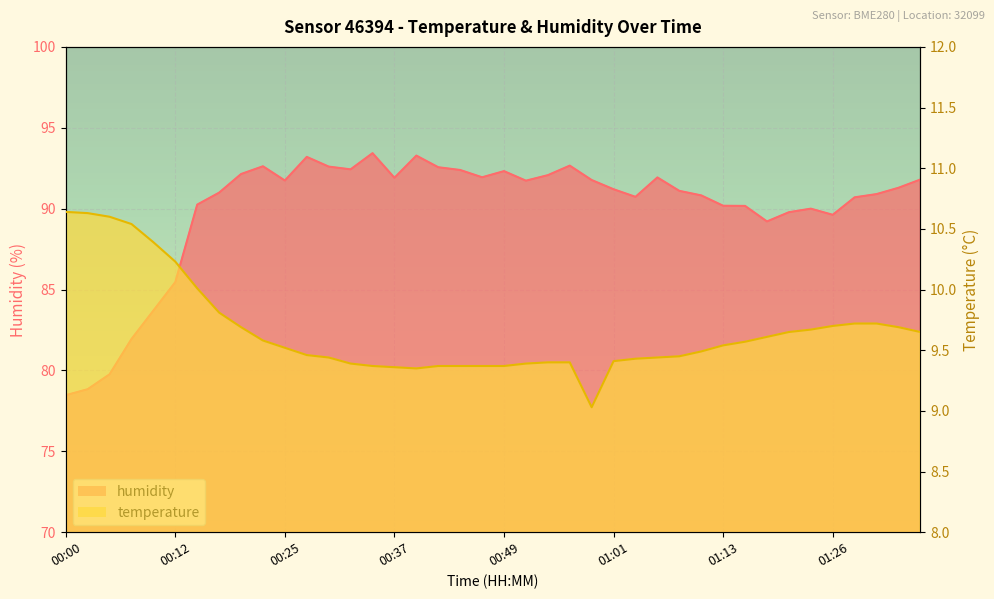

What is the difference between the maximum and minimum values in the temperature series?

1.6